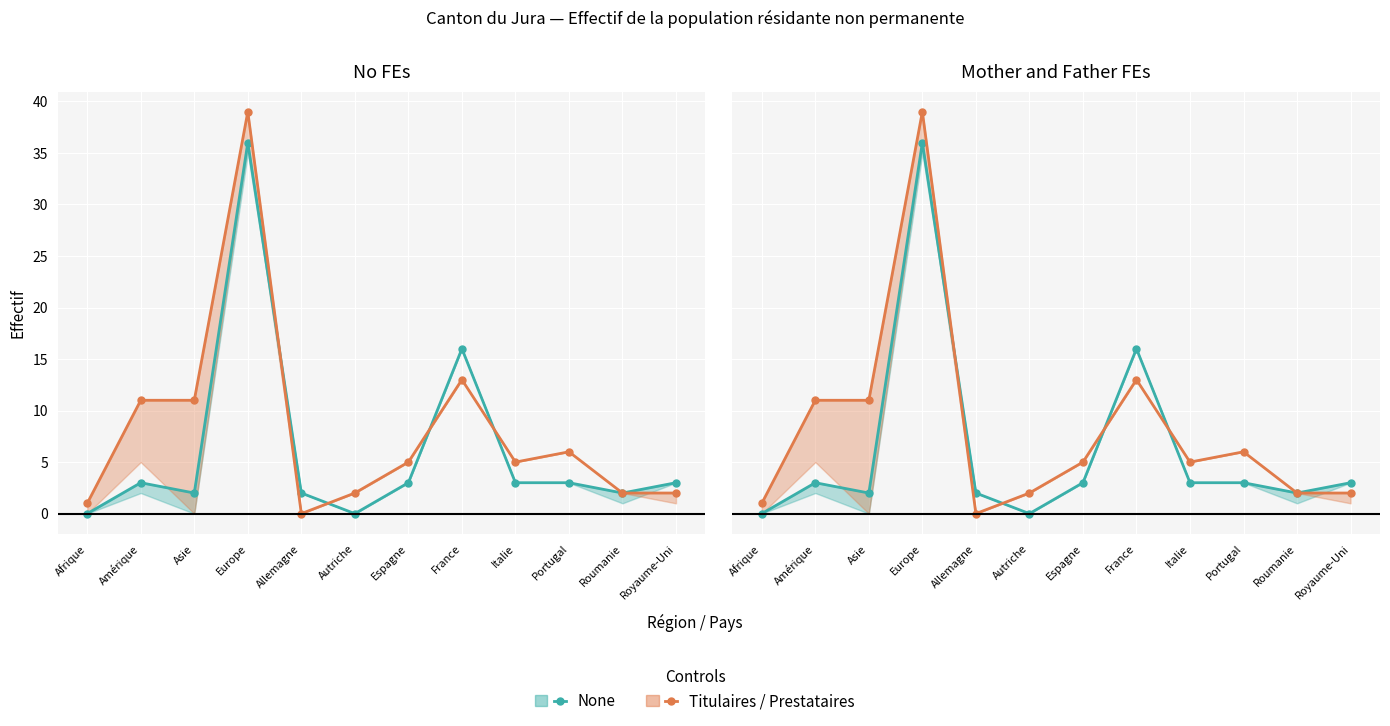

Is it true that None equals 2 at Espagne?

False